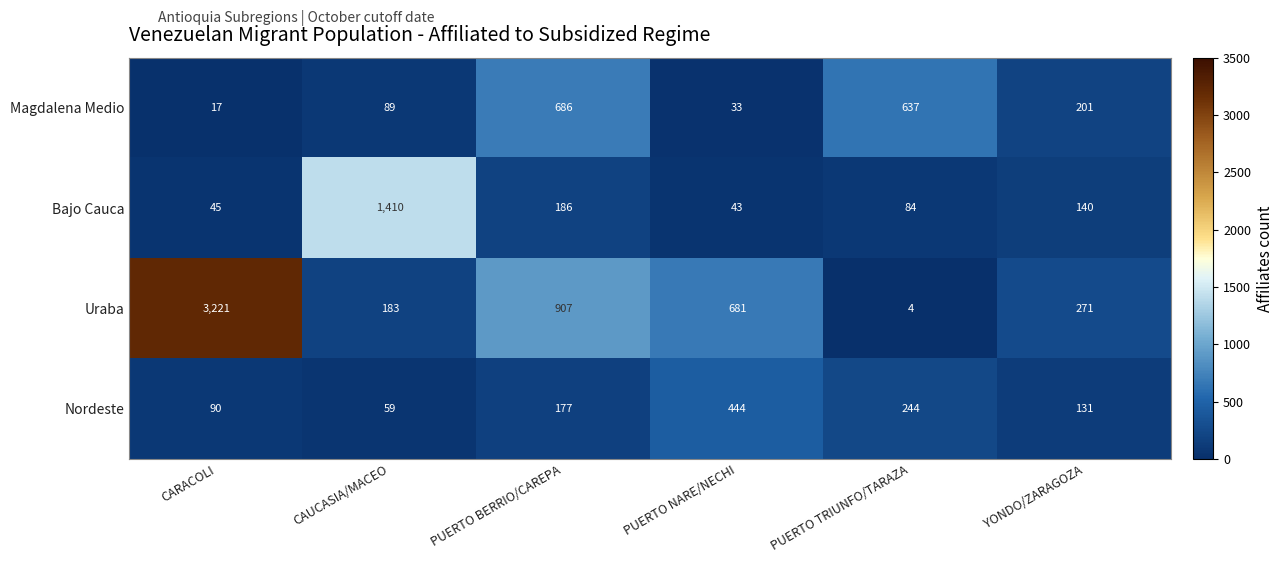

What is the smallest value displayed?

4